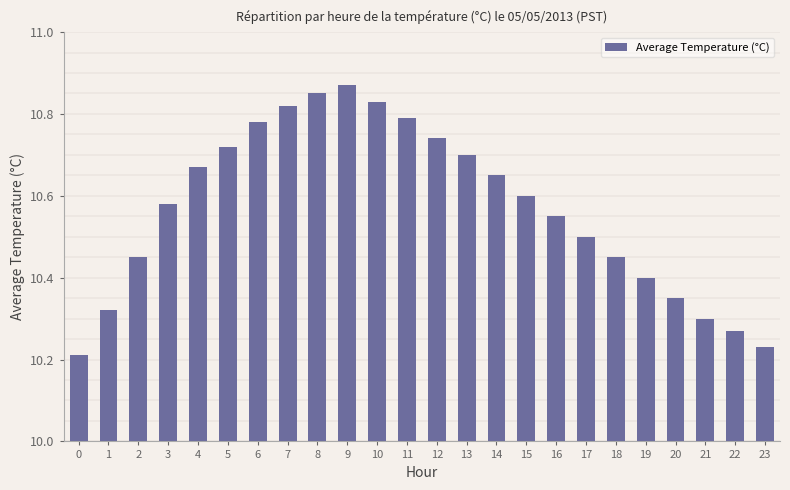

What is the sum of the values at 17 and 19?

20.9